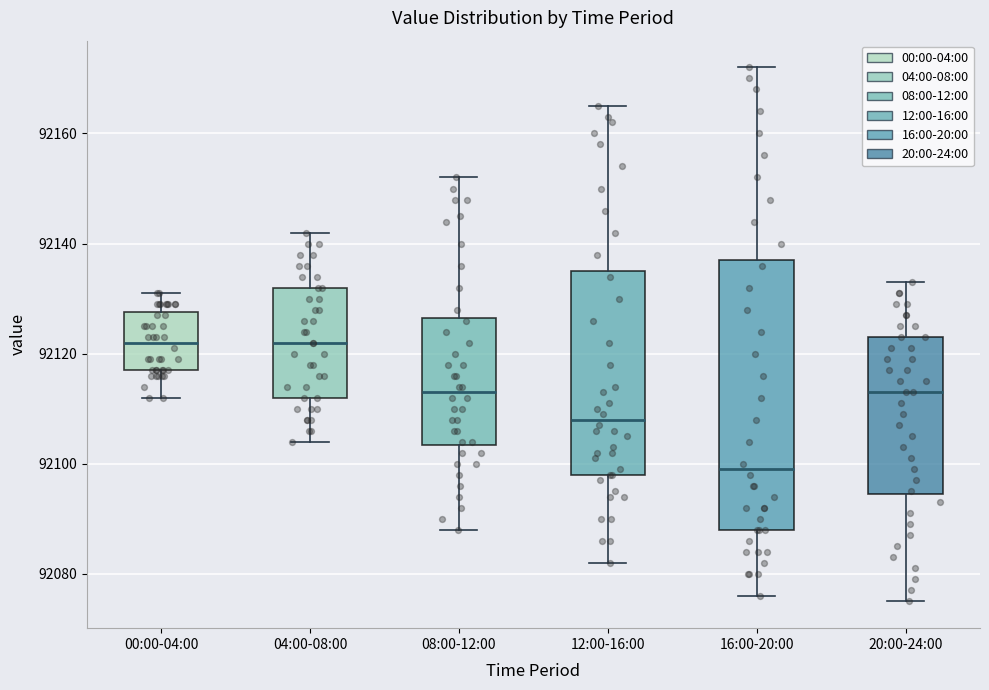

Where does the upper whisker of the box for 12:00-16:00 end on the y-axis? The values are not printed on the chart, so give them approximately, as read against the axis.

92166